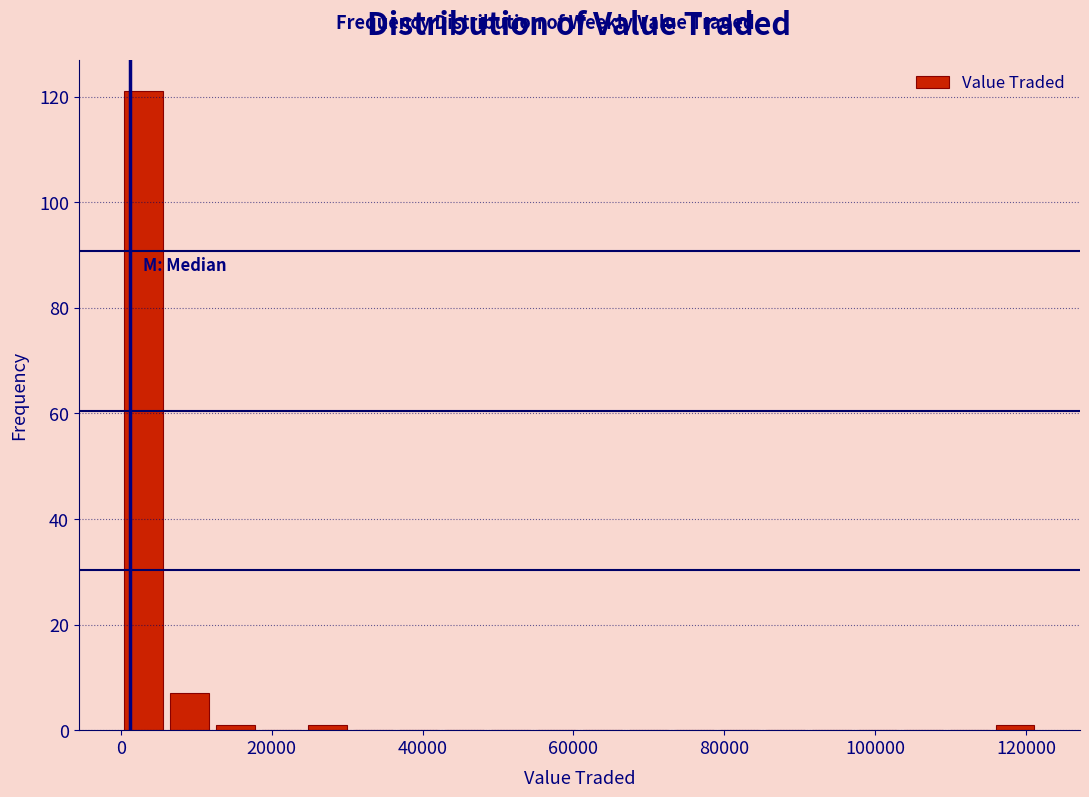

Read against the x-axis, roughly where is the centre of the tallest bar?

4000